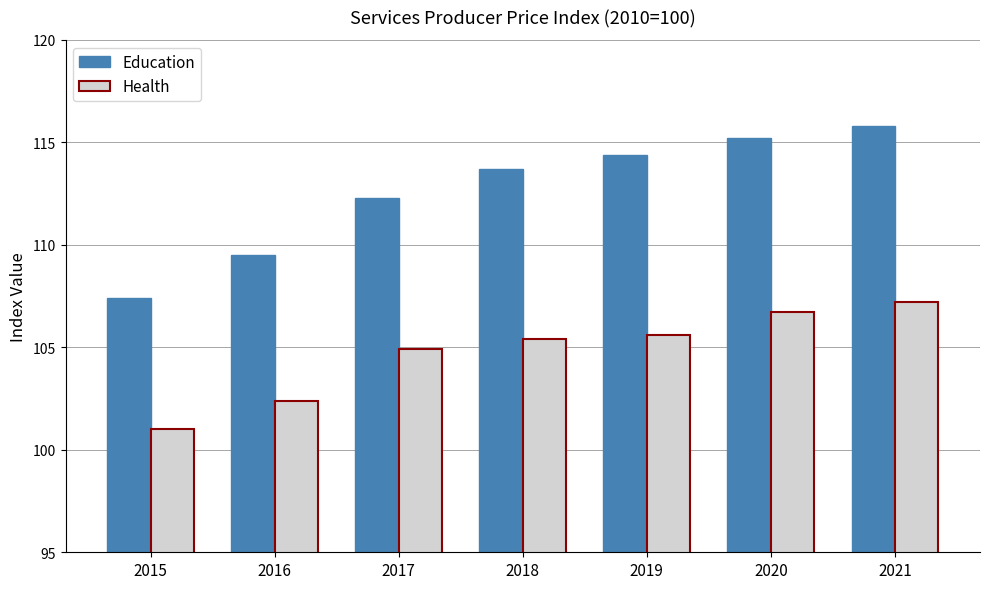

The value of Health at 2021 is 107.2. True or false?

True